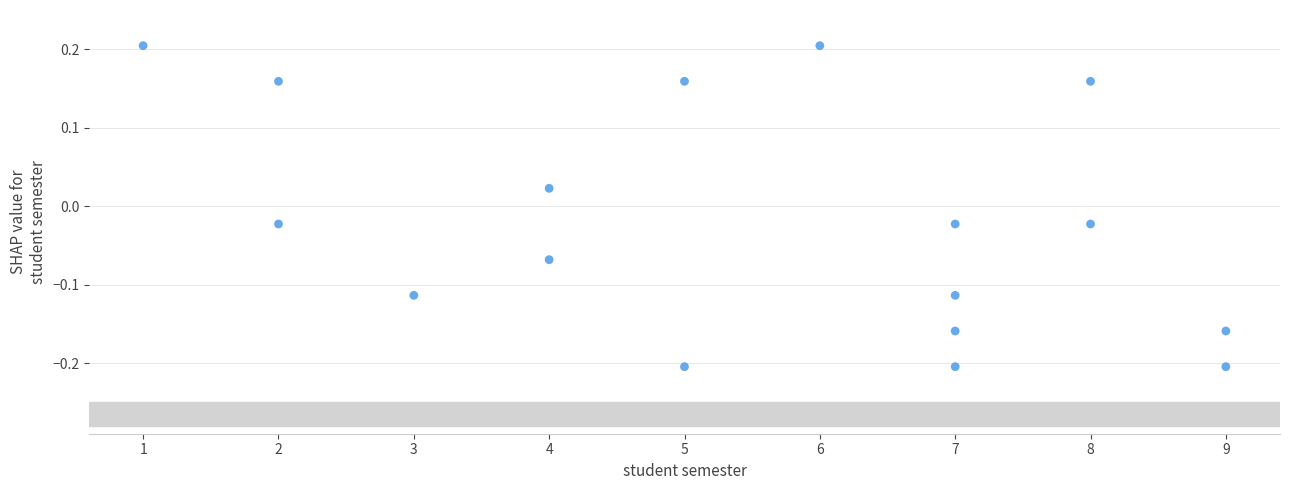

What is the range of Y values (max minus min)?

0.4